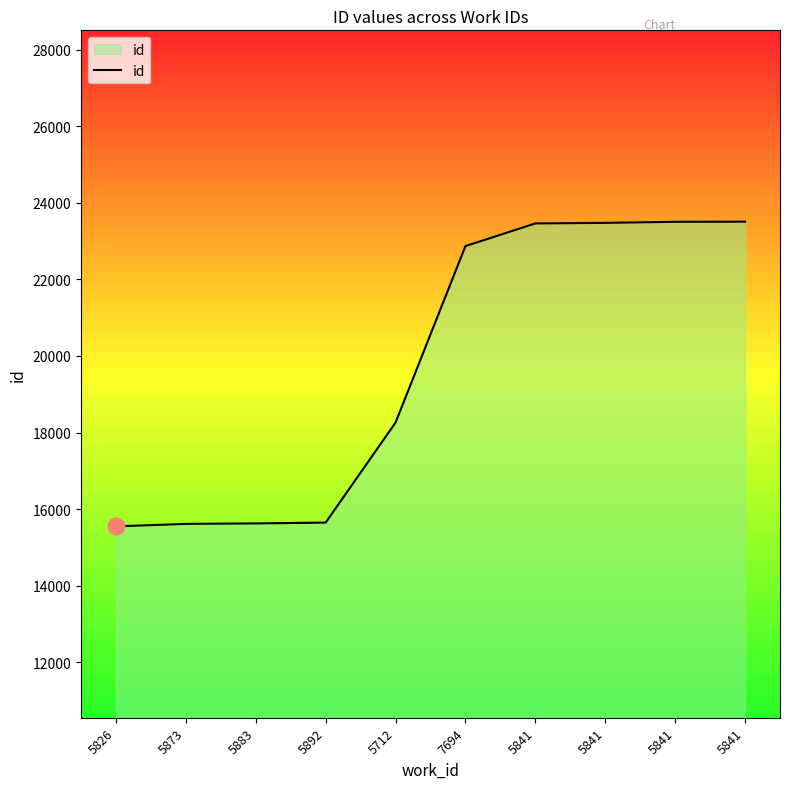

What is the value of the 5th point from the left?

18261